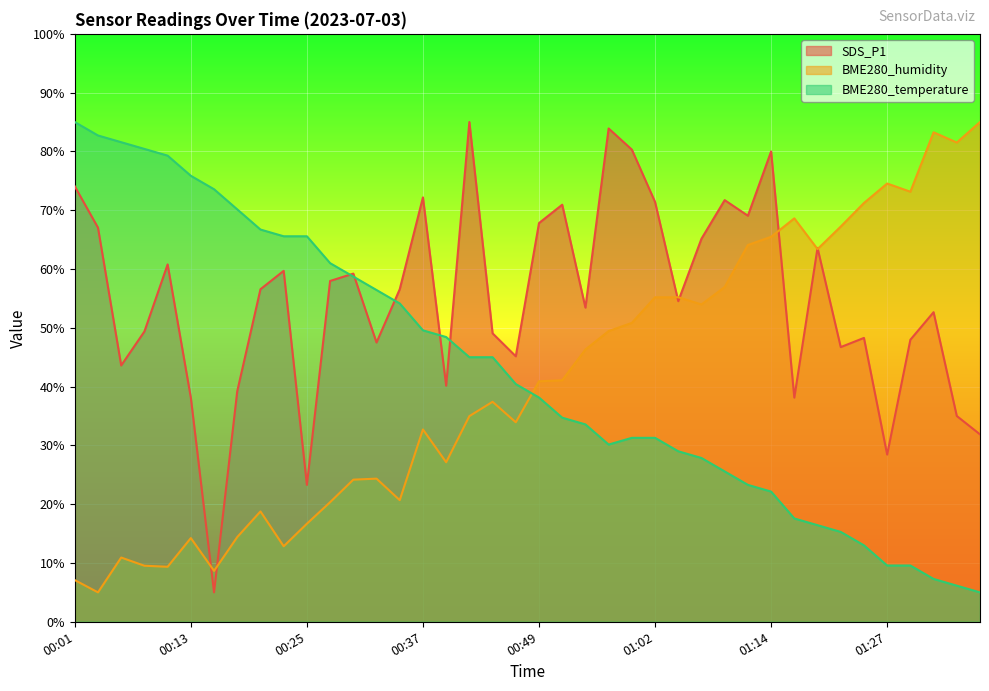

Does the chart display data point markers on the line(s)?

No